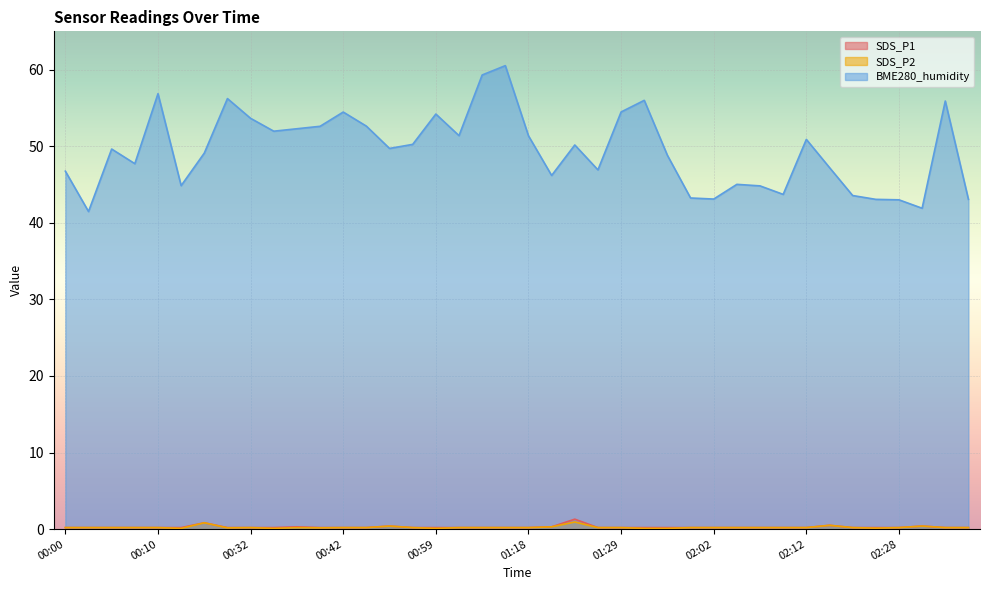

What is the label of the 25th point from the right?

00:56